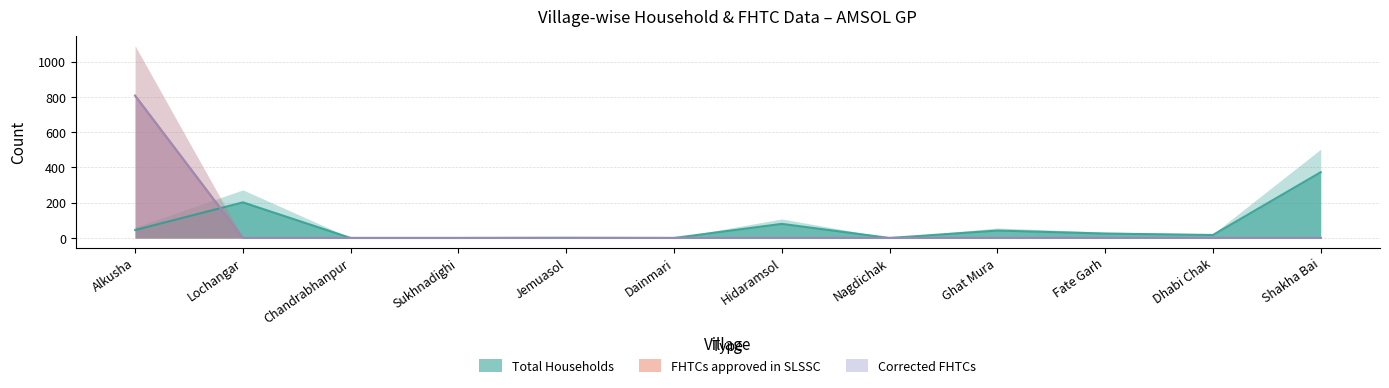

What is the label of the 12th point from the right?

Alkusha